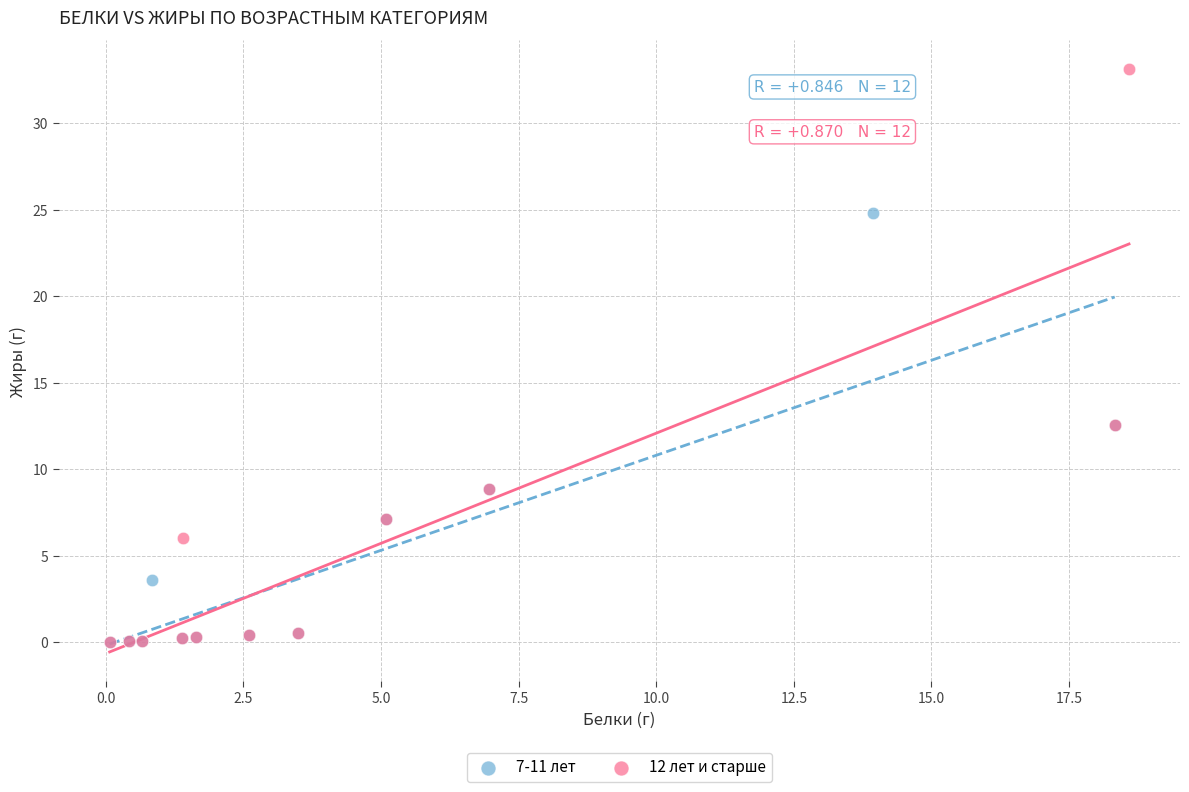

What are all the series names shown in the legend?

7-11 лет, 12 лет и старше